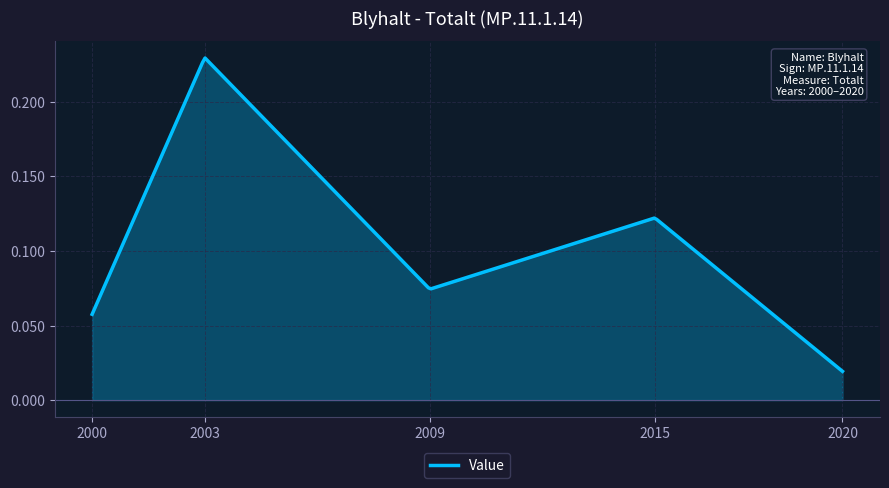

Is this an area chart (filled region under the line)?

Yes